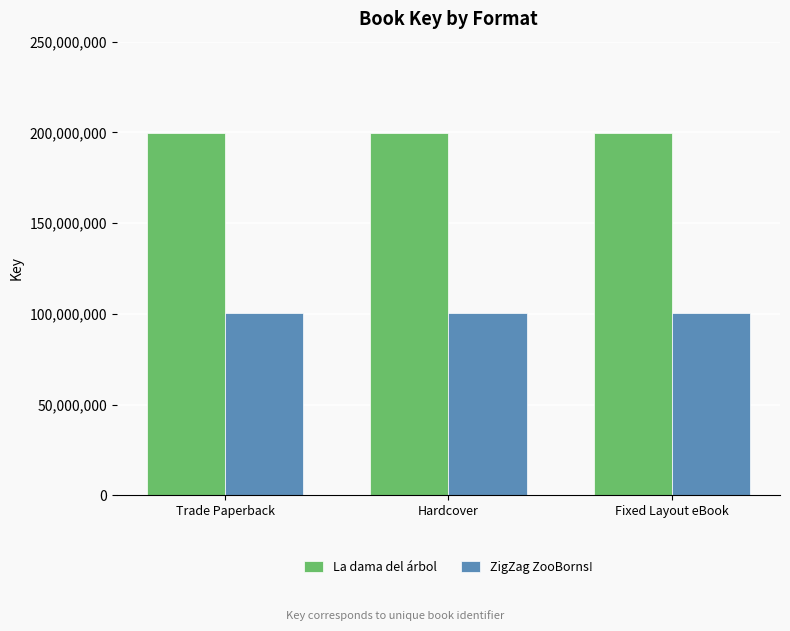

What is the approximate value of La dama del árbol at Fixed Layout eBook?

199444235